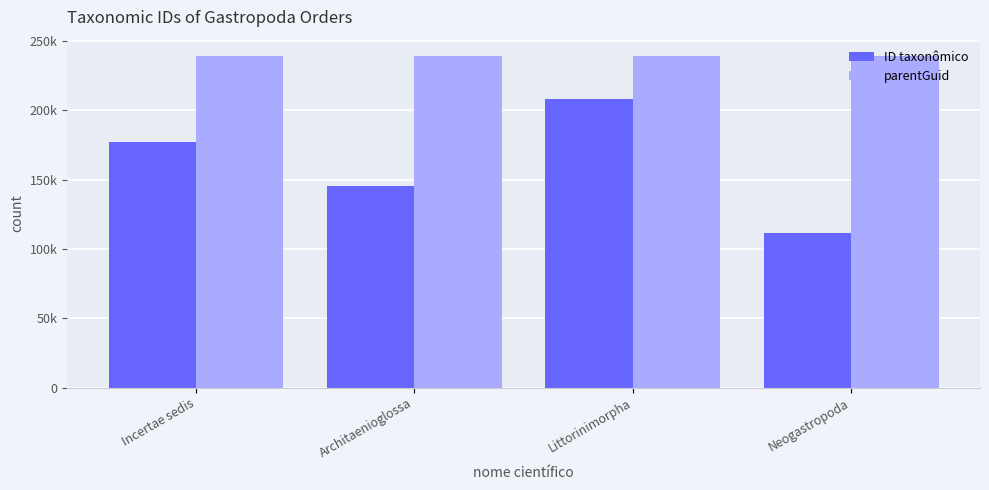

Does the chart contain stacked bars?

No